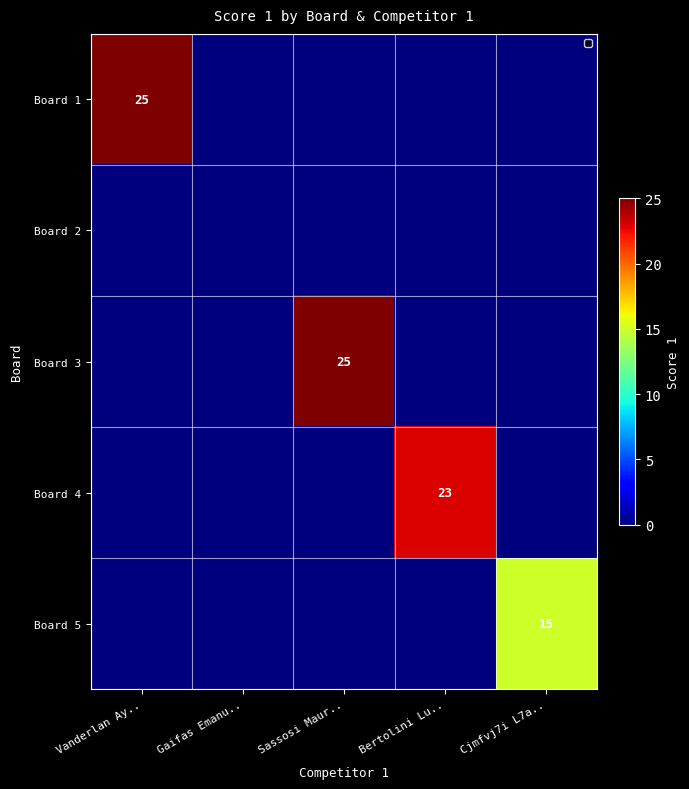

The value of Board 4 at Bertolini Lu.. is 23. True or false?

True